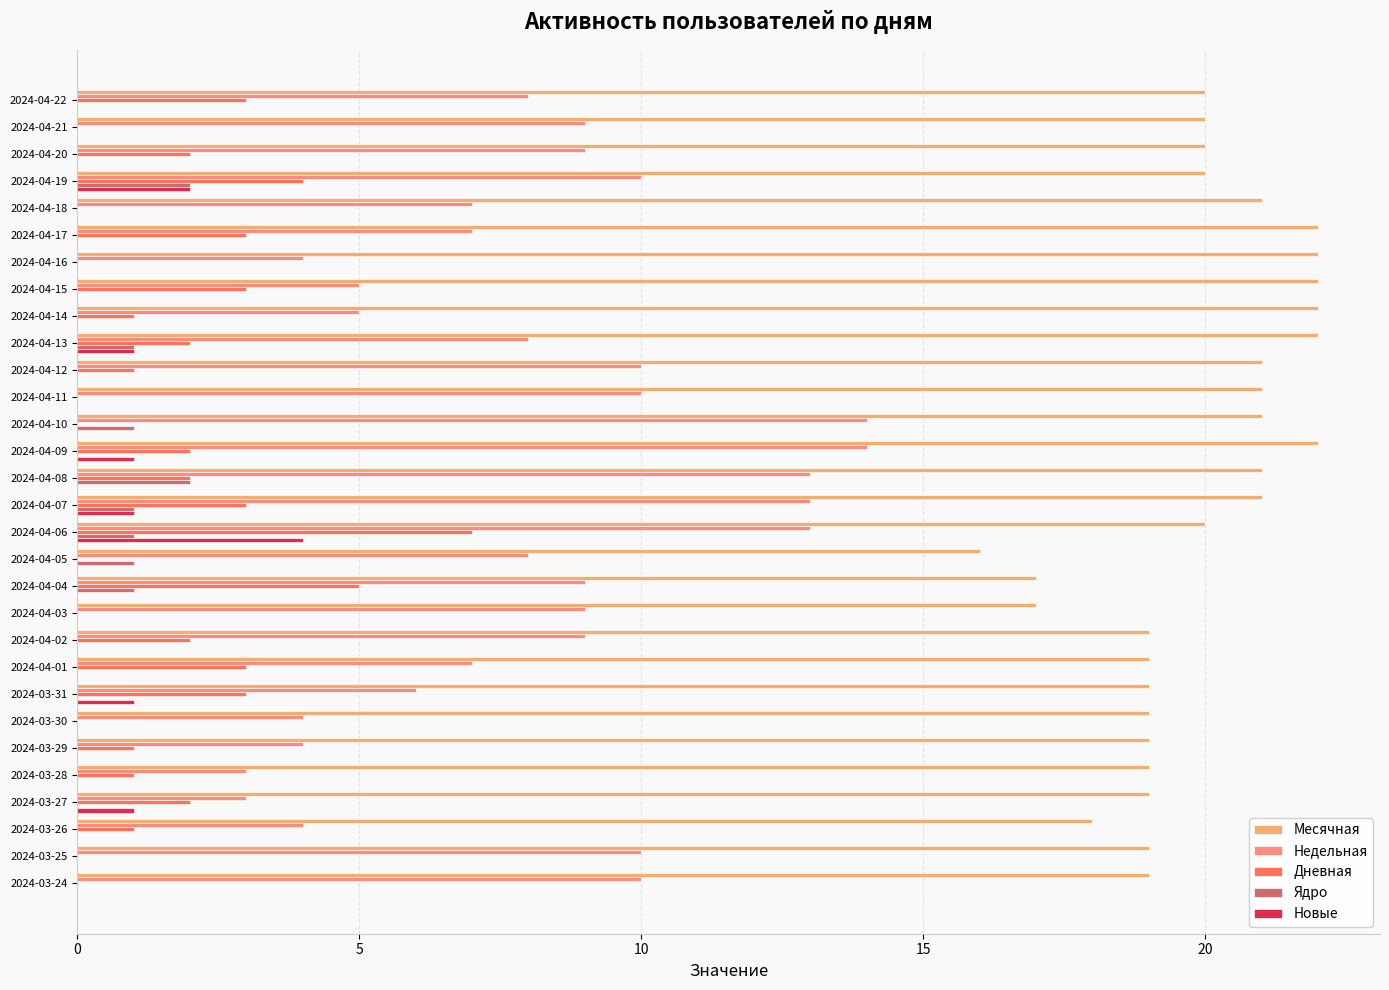

Which series changed the most between 2024-04-13 and 2024-04-08?

Недельная